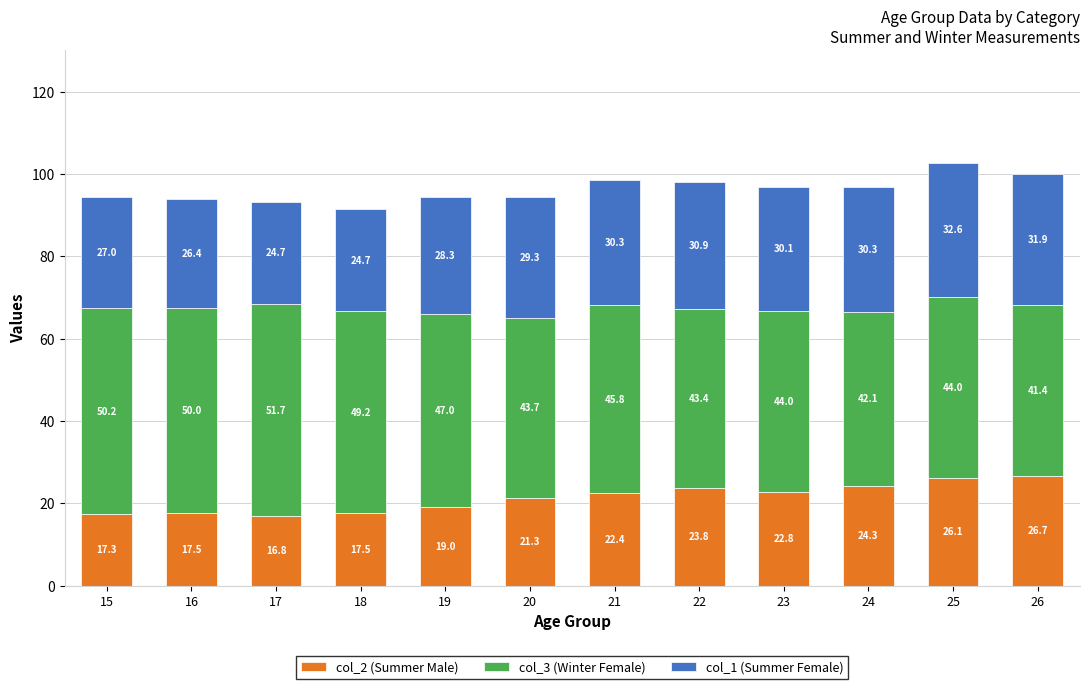

What is the difference between the second highest and second lowest values in the col_2 (Summer Male) series?

8.8